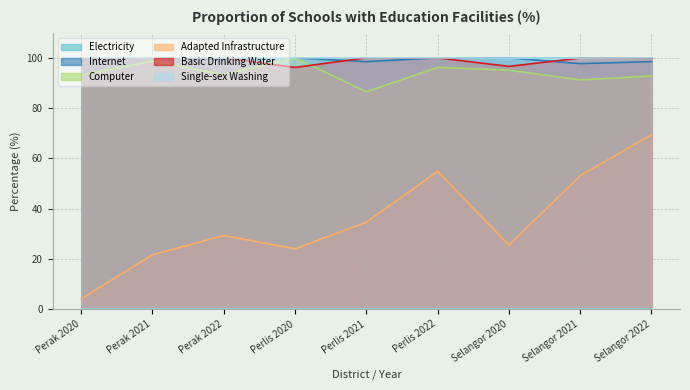

What position from the right is Perlis 2020?

6